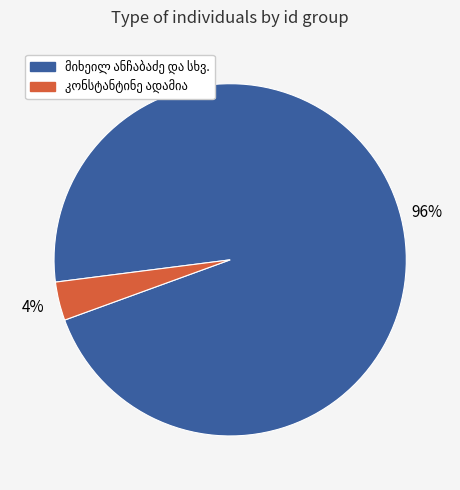

To the nearest percent, what is the average slice percentage?

50%